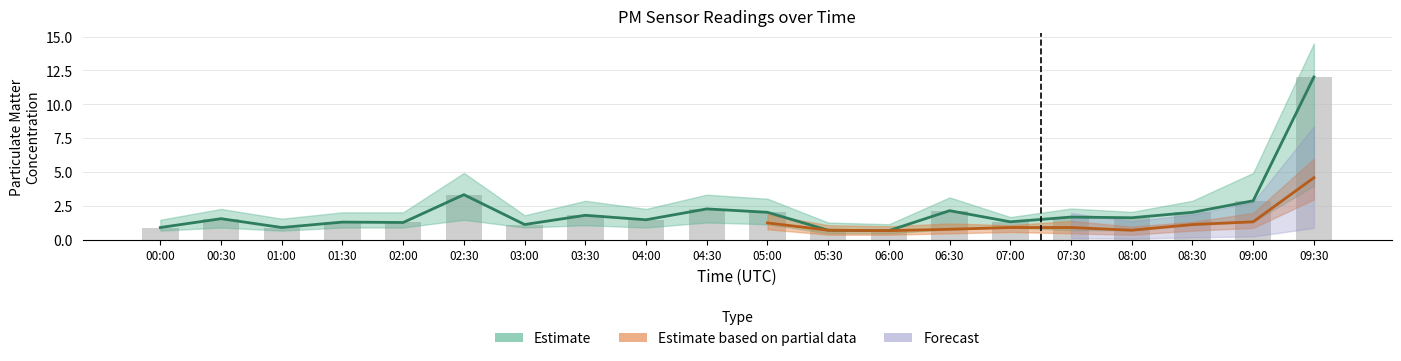

Rank the categories by value from lowest to highest.

06:00, 05:30, 00:00, 01:00, 03:00, 02:00, 01:30, 07:00, 04:00, 00:30, 08:00, 07:30, 03:30, 05:00, 08:30, 06:30, 04:30, 09:00, 02:30, 09:30